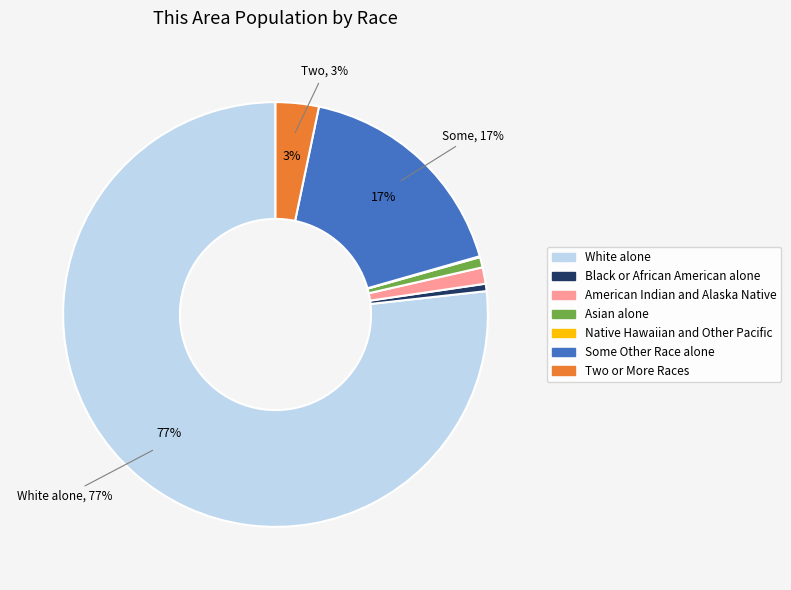

Do Some Other Race alone and White alone together represent more than half of the pie?

Yes